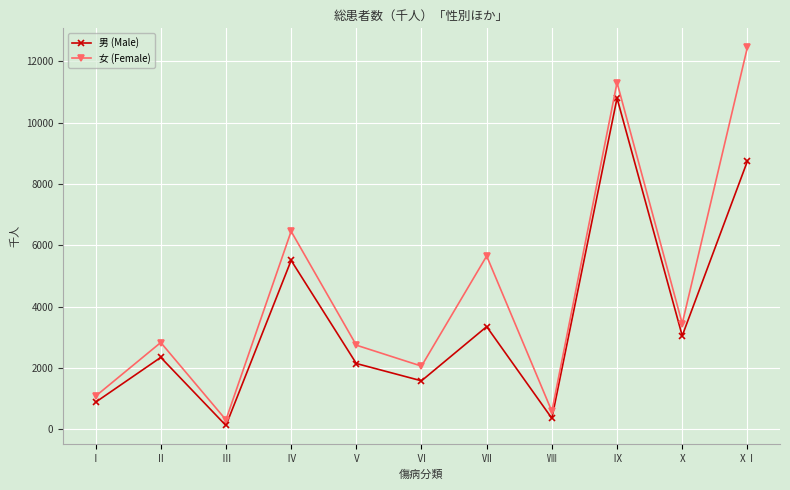

Which series has the largest total across all categories?

女 (Female)